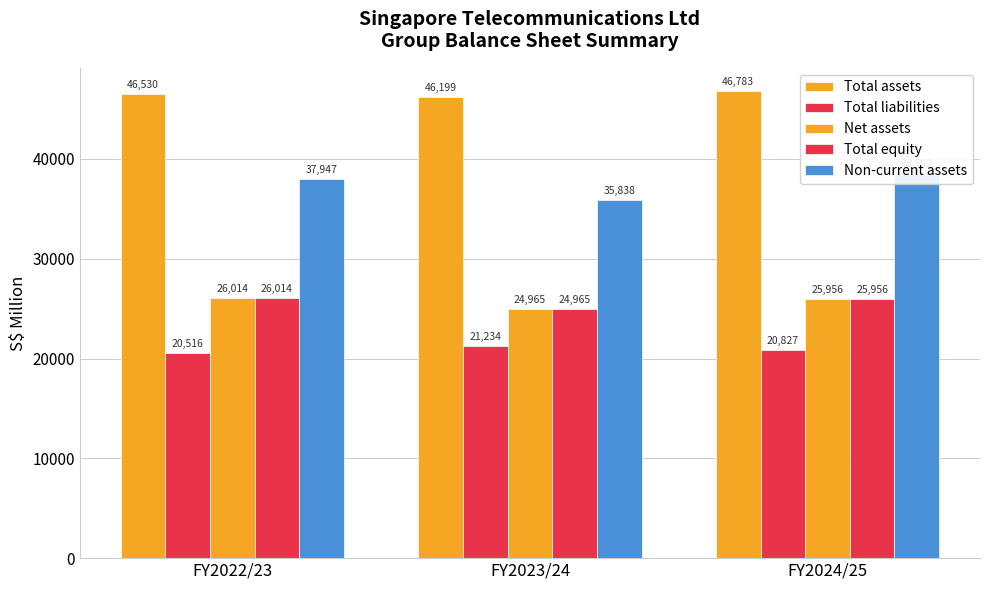

What is the value of the Non-current assets bar at the 3rd from the left?

38592